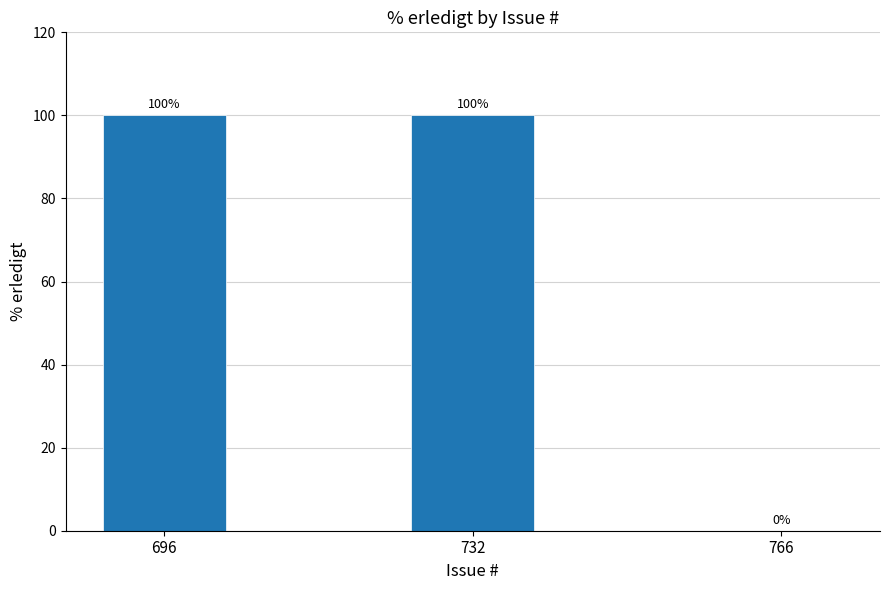

What is the sum of all values?

200